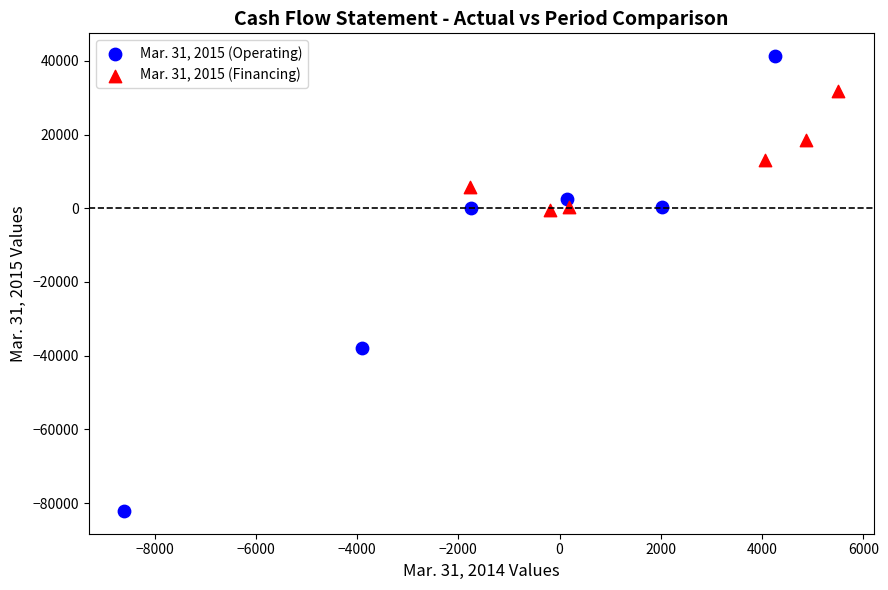

Which series reaches the maximum Y coordinate?

Mar. 31, 2015 (Operating)